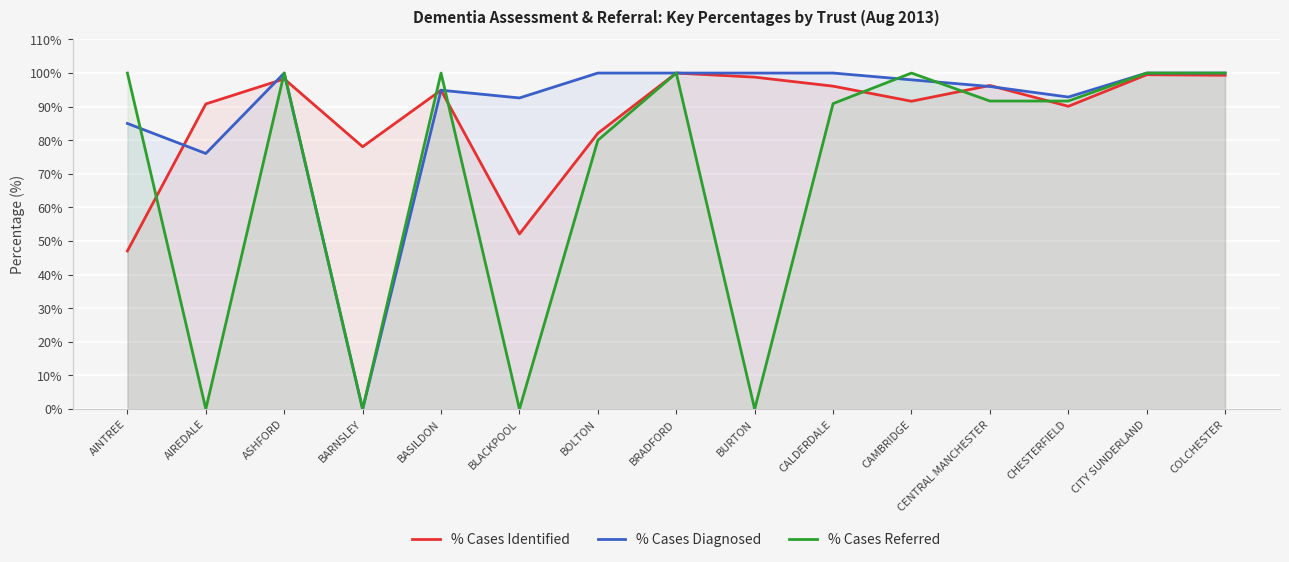

At which category is the sum across all series the highest?

BRADFORD